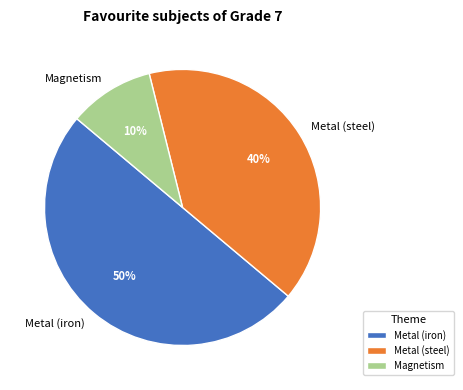

Combined, do Metal (iron) and Metal (steel) account for over 50%?

Yes